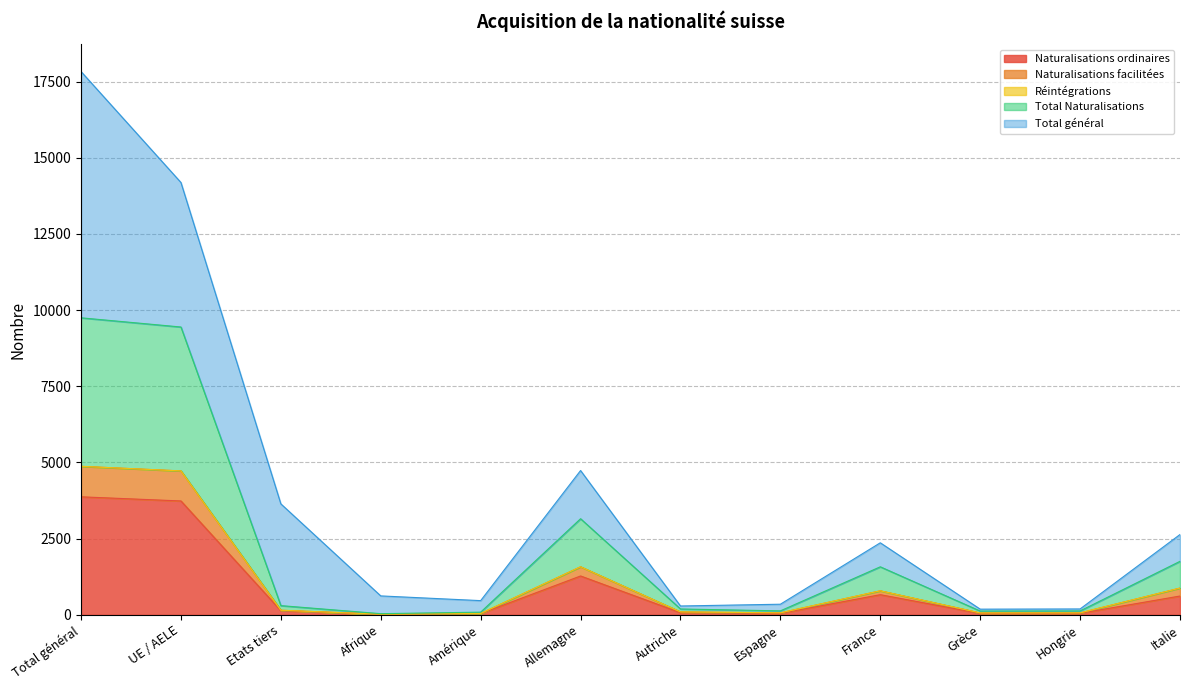

What is the label of the 10th point from the left?

Grèce